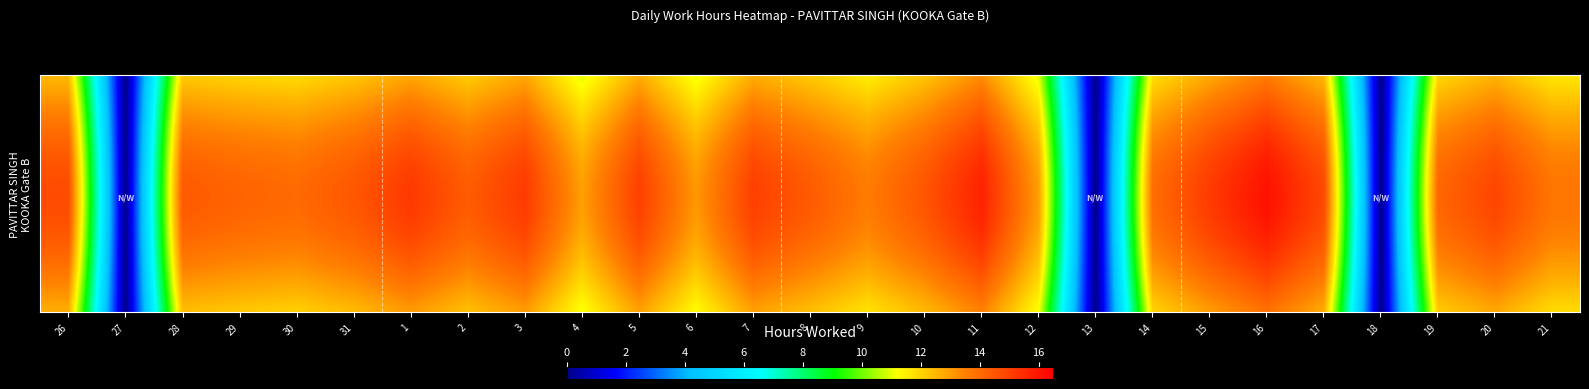

What is the total value across all series at 30?

397.4